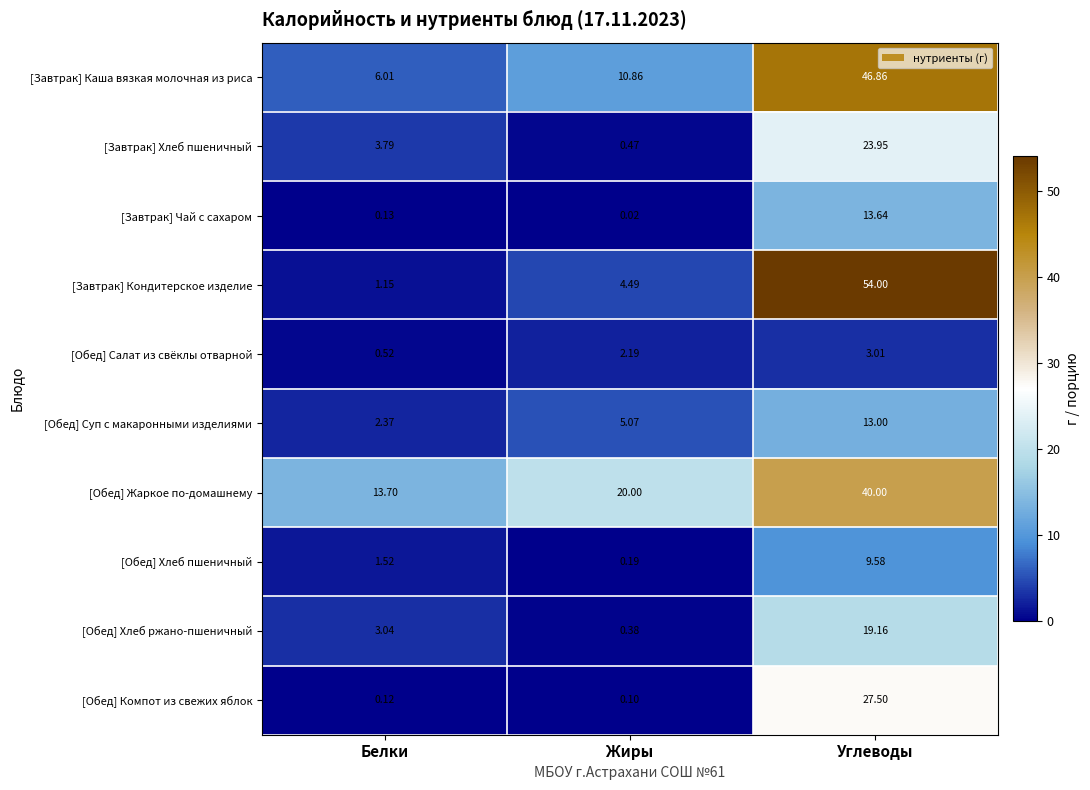

What is the total value across all series at Жиры?

43.8